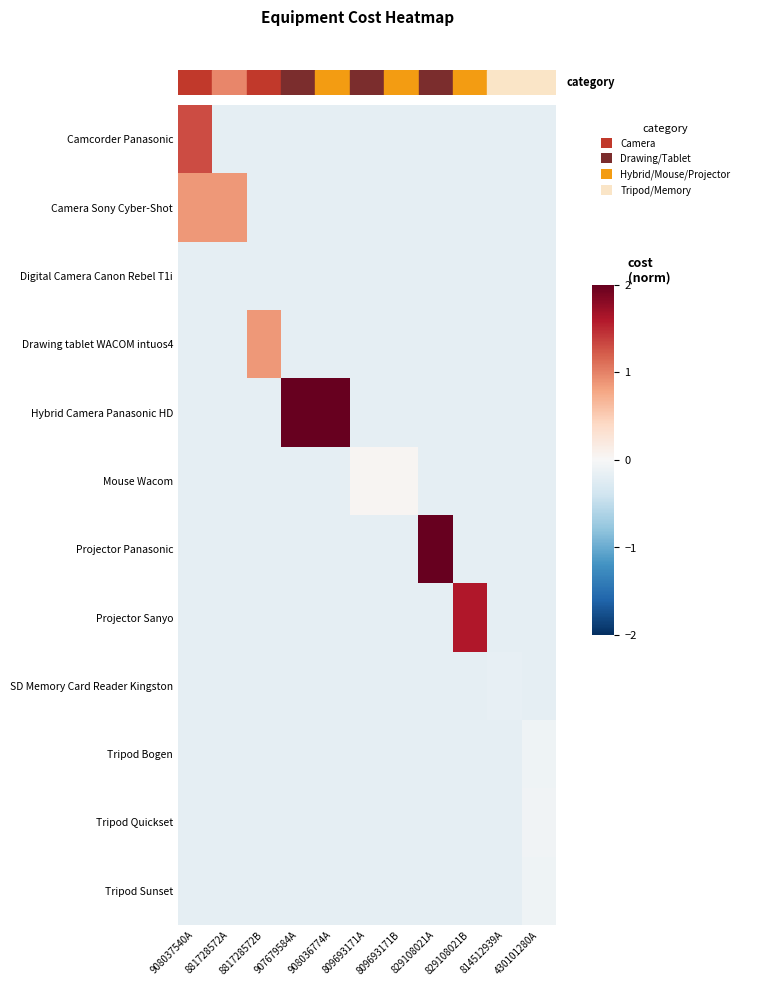

Which series has the largest range (max minus min)?

Projector Panasonic